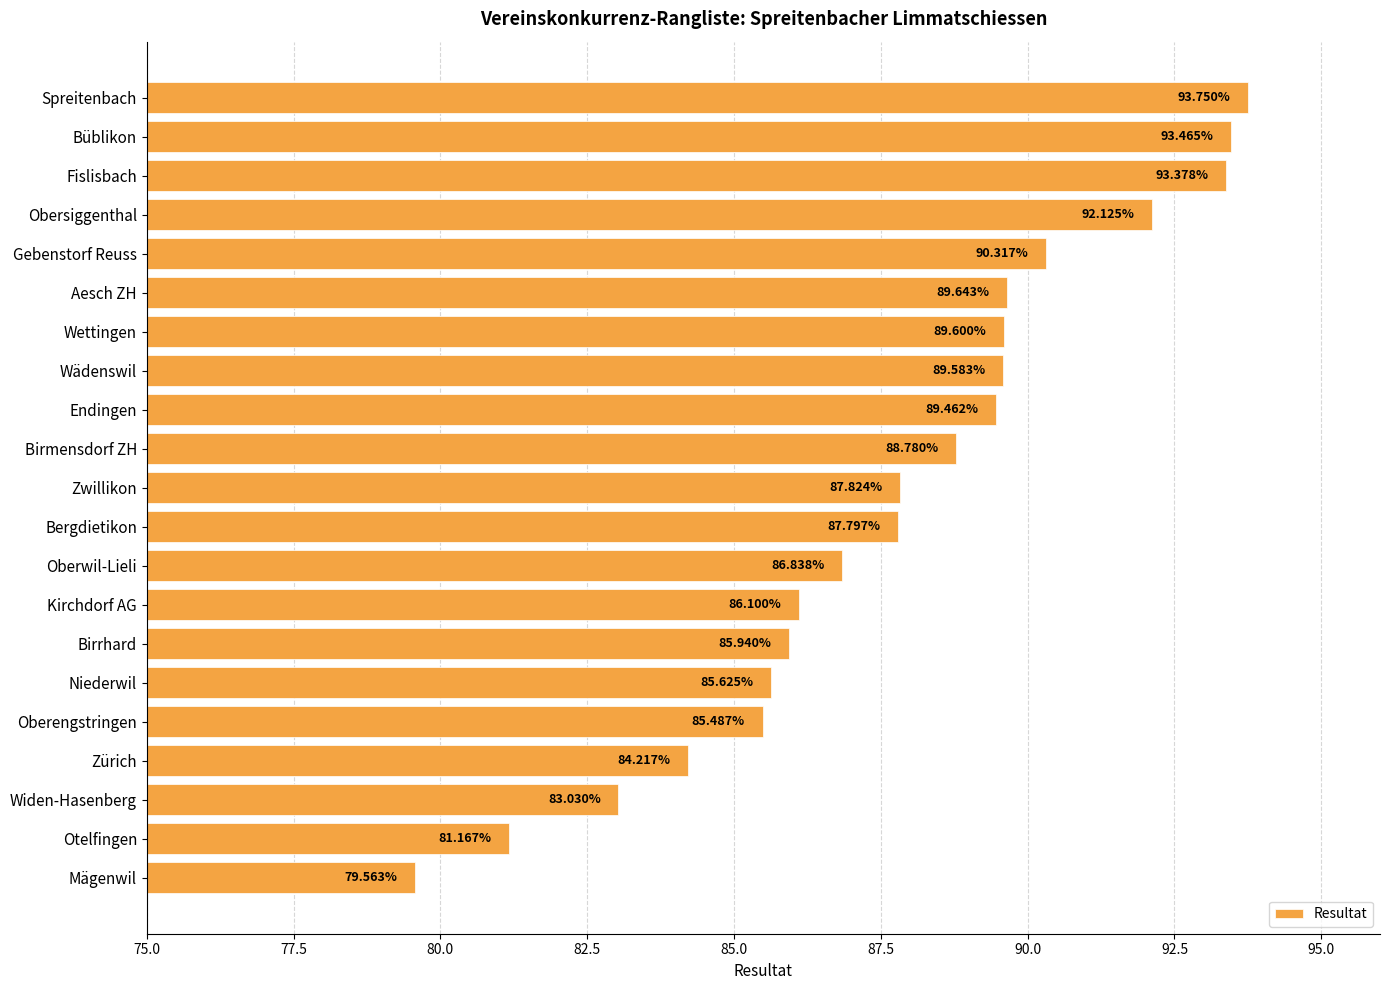

List the labels in order of value, largest first.

Spreitenbach, Büblikon, Fislisbach, Obersiggenthal, Gebenstorf Reuss, Aesch ZH, Wettingen, Wädenswil, Endingen, Birmensdorf ZH, Zwillikon, Bergdietikon, Oberwil-Lieli, Kirchdorf AG, Birrhard, Niederwil, Oberengstringen, Zürich, Widen-Hasenberg, Otelfingen, Mägenwil